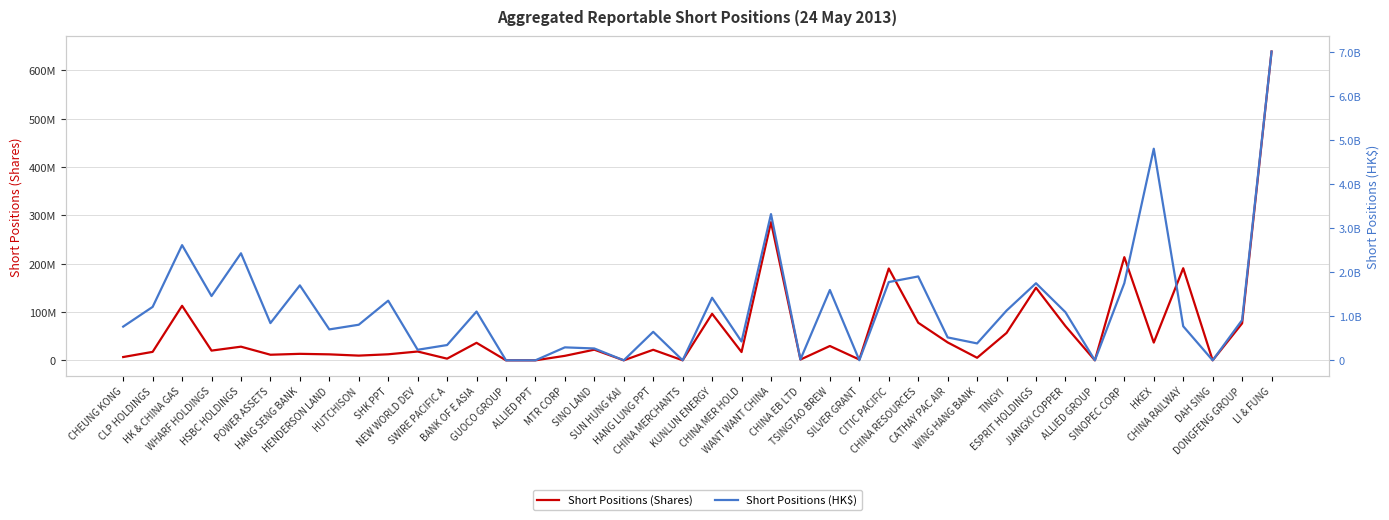

How many interior local peaks does the Short Positions (HK$) series have?

13